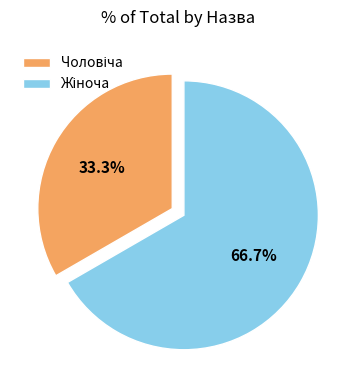

Is there any slice that represents more than half of the pie?

Yes